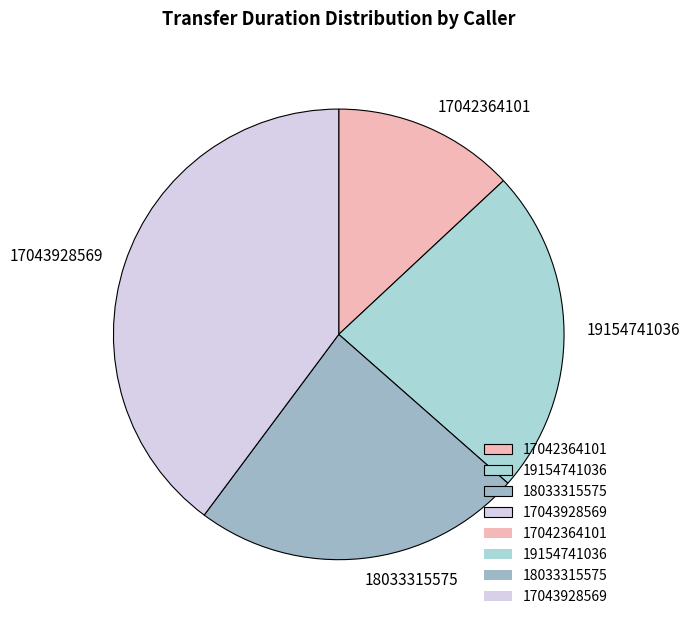

How many slices are in this pie chart?

4